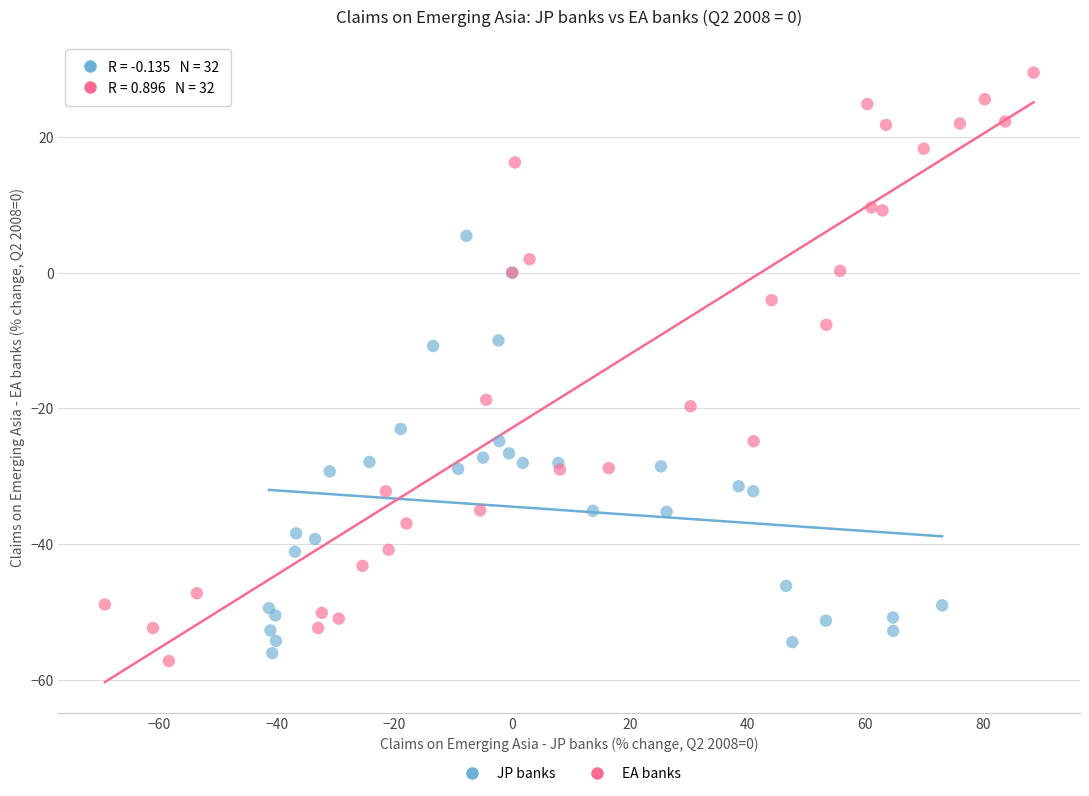

Which series contains the highest Y value?

EA banks